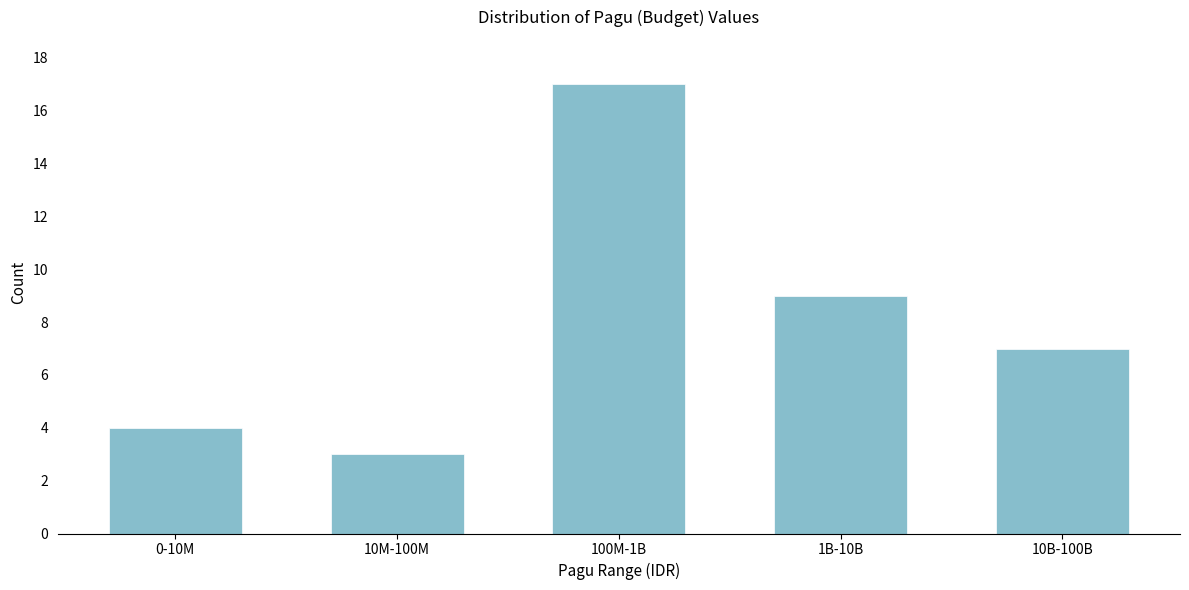

Reading left to right, what are all the values shown in this chart?

0-10M=4	10M-100M=3	100M-1B=17	1B-10B=9	10B-100B=7